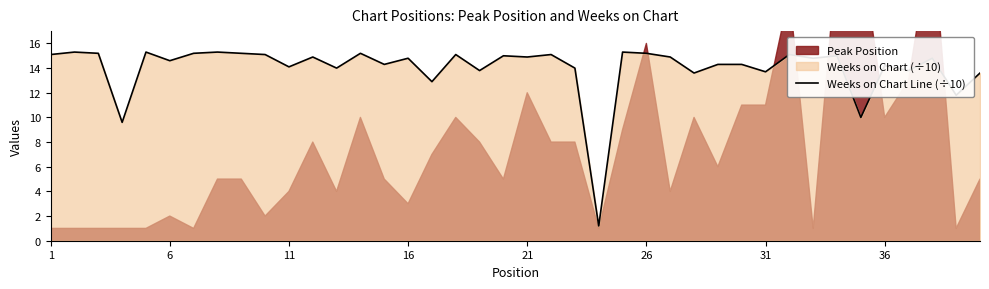

What is the value of the 32nd point from the left?

15.2